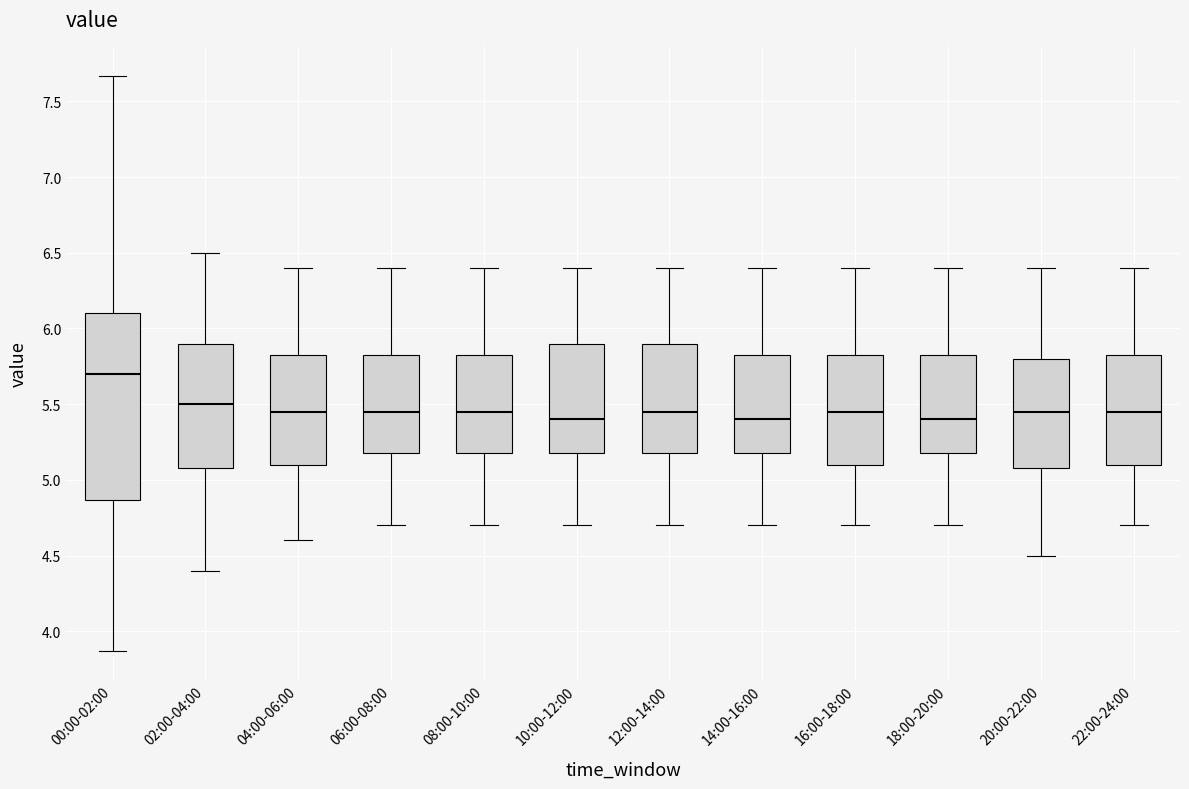

Reading left to right, read every box against the y-axis: the position of its median line, the range the box covers, and the ends of its whiskers. The values are not printed on the chart, so give them approximately, as read against the axis.

00:00-02:00: median 5.70, box 4.85 to 6.10, whiskers 3.85 to 7.65
02:00-04:00: median 5.50, box 5.10 to 5.90, whiskers 4.40 to 6.50
04:00-06:00: median 5.45, box 5.10 to 5.85, whiskers 4.60 to 6.40
06:00-08:00: median 5.45, box 5.20 to 5.85, whiskers 4.70 to 6.40
08:00-10:00: median 5.45, box 5.20 to 5.85, whiskers 4.70 to 6.40
10:00-12:00: median 5.40, box 5.20 to 5.90, whiskers 4.70 to 6.40
12:00-14:00: median 5.45, box 5.20 to 5.90, whiskers 4.70 to 6.40
14:00-16:00: median 5.40, box 5.20 to 5.85, whiskers 4.70 to 6.40
16:00-18:00: median 5.45, box 5.10 to 5.85, whiskers 4.70 to 6.40
18:00-20:00: median 5.40, box 5.20 to 5.85, whiskers 4.70 to 6.40
20:00-22:00: median 5.45, box 5.10 to 5.80, whiskers 4.50 to 6.40
22:00-24:00: median 5.45, box 5.10 to 5.85, whiskers 4.70 to 6.40